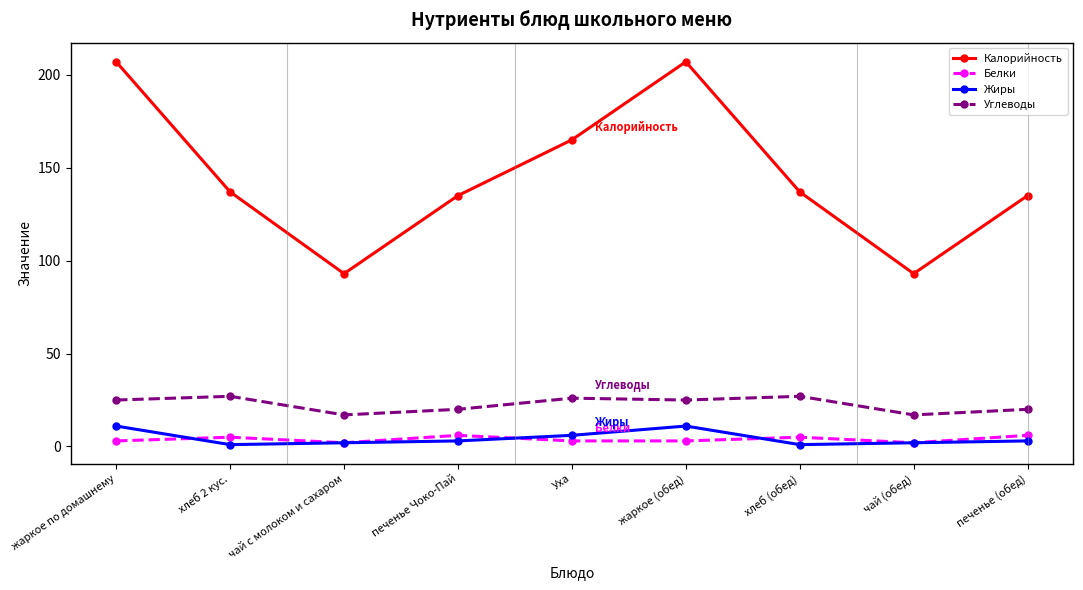

What is the maximum value shown in the chart?

207